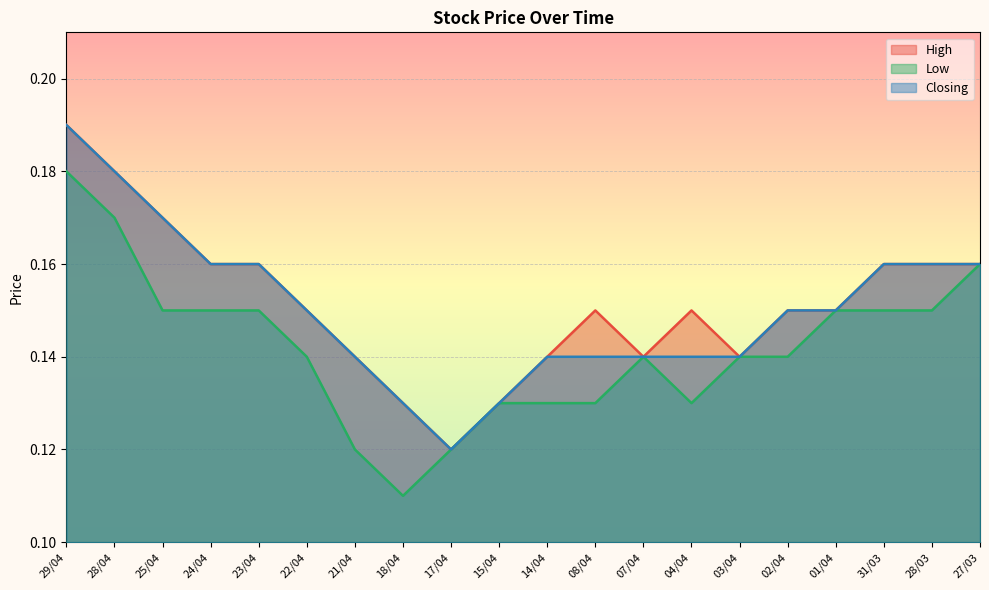

Reading left to right, what are all the values shown in this chart?

High: 29/04=0.2	28/04=0.2	25/04=0.2	24/04=0.2	23/04=0.2	22/04=0.1	21/04=0.1	18/04=0.1	17/04=0.1	15/04=0.1	14/04=0.1	08/04=0.1	07/04=0.1	04/04=0.1	03/04=0.1	02/04=0.1	01/04=0.1	31/03=0.2	28/03=0.2	27/03=0.2
Low: 29/04=0.2	28/04=0.2	25/04=0.1	24/04=0.1	23/04=0.1	22/04=0.1	21/04=0.1	18/04=0.1	17/04=0.1	15/04=0.1	14/04=0.1	08/04=0.1	07/04=0.1	04/04=0.1	03/04=0.1	02/04=0.1	01/04=0.1	31/03=0.1	28/03=0.1	27/03=0.2
Closing: 29/04=0.2	28/04=0.2	25/04=0.2	24/04=0.2	23/04=0.2	22/04=0.1	21/04=0.1	18/04=0.1	17/04=0.1	15/04=0.1	14/04=0.1	08/04=0.1	07/04=0.1	04/04=0.1	03/04=0.1	02/04=0.1	01/04=0.1	31/03=0.2	28/03=0.2	27/03=0.2